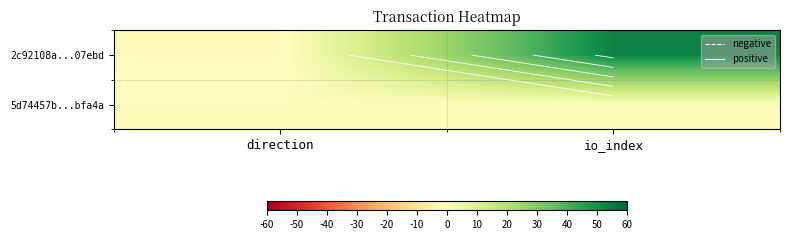

Which has a higher value, io_index or direction?

io_index